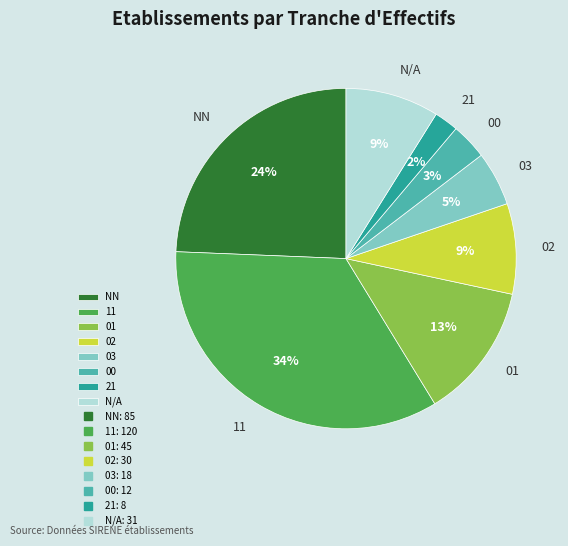

Count the number of slices in the pie.

8